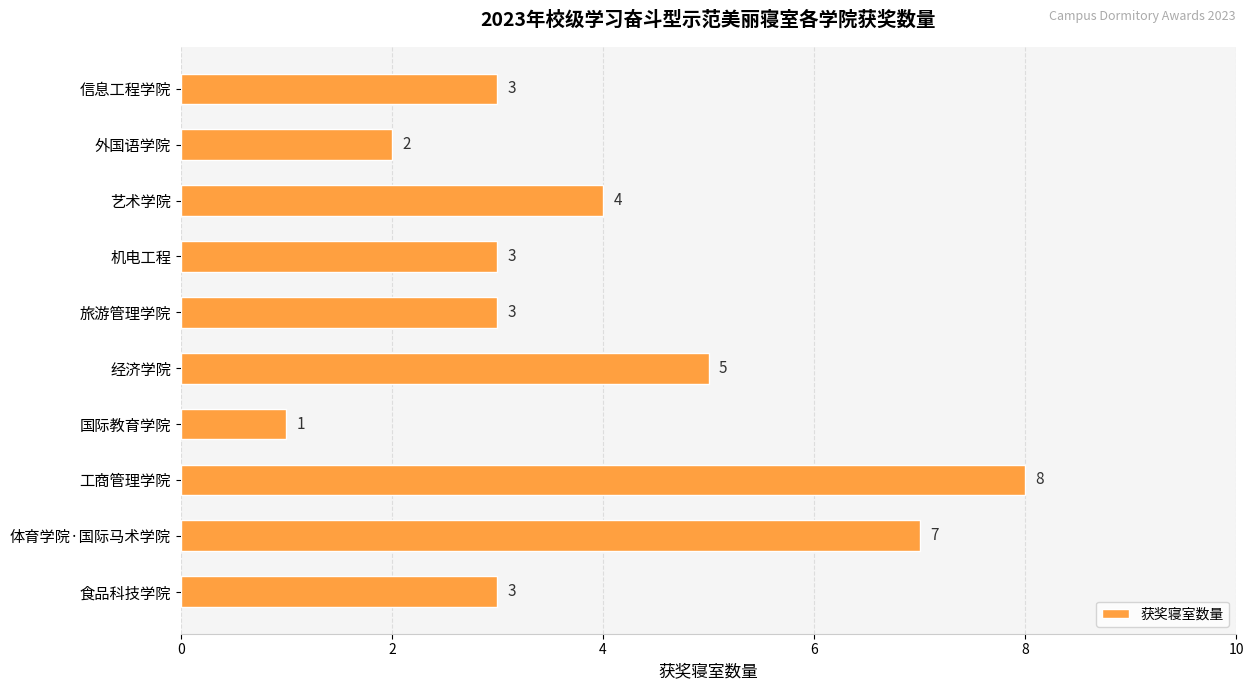

What is the maximum value shown in the chart?

8